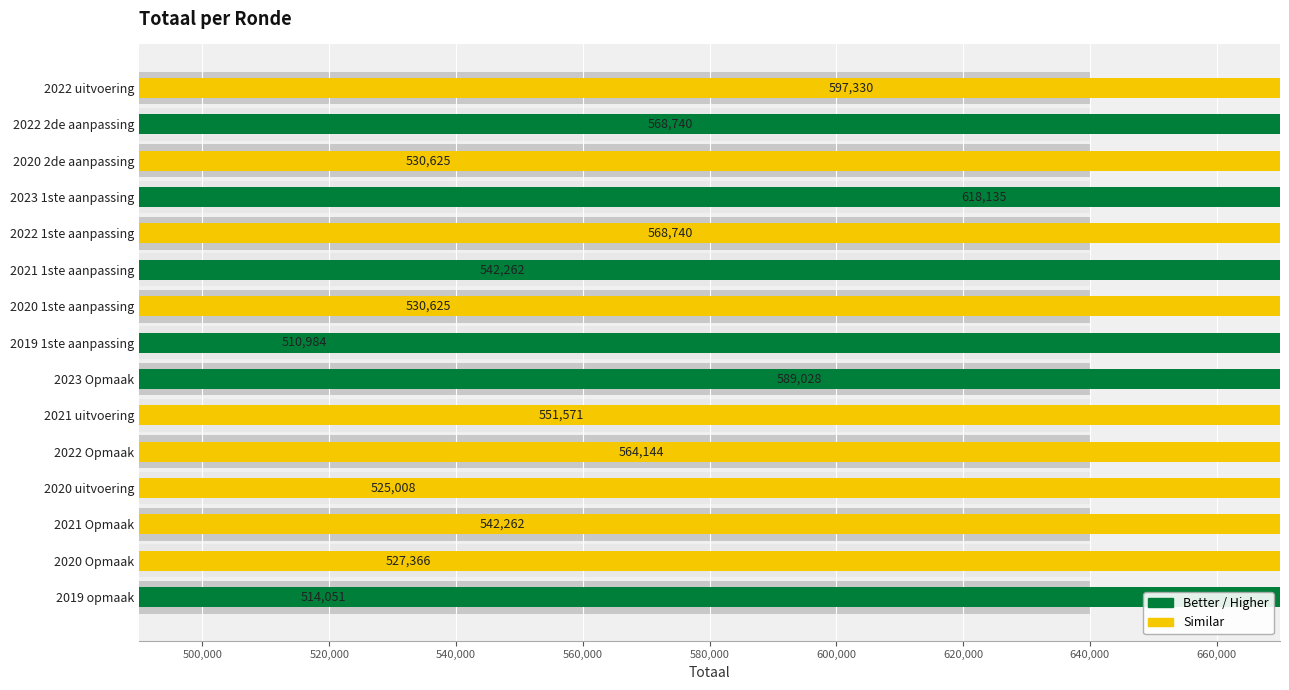

Are the bars horizontal?

Yes